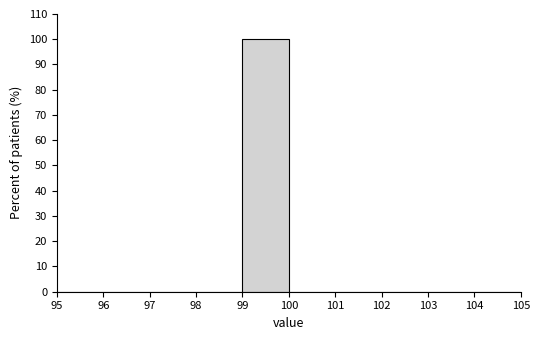

Reading left to right, transcribe this chart: for each bar, give the range it covers on the x-axis and its height. The values are not printed on the chart, so give them approximately, as read against the axis.

95 to 96: 0
96 to 97: 0
97 to 98: 0
98 to 99: 0
99 to 100: 100
100 to 101: 0
101 to 102: 0
102 to 103: 0
103 to 104: 0
104 to 105: 0